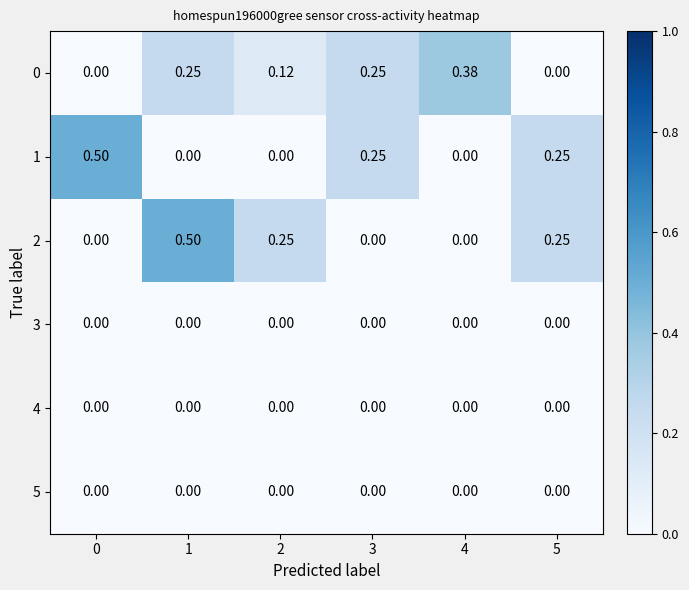

What is the difference between the highest and lowest values at 0?

0.5